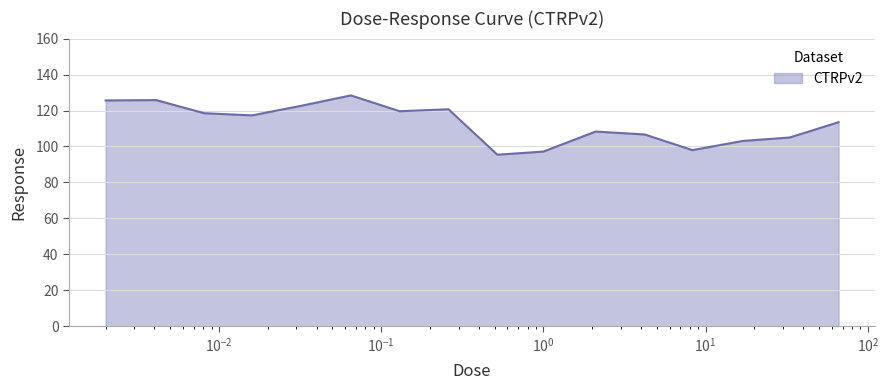

What is the minimum value shown in the chart?

95.4